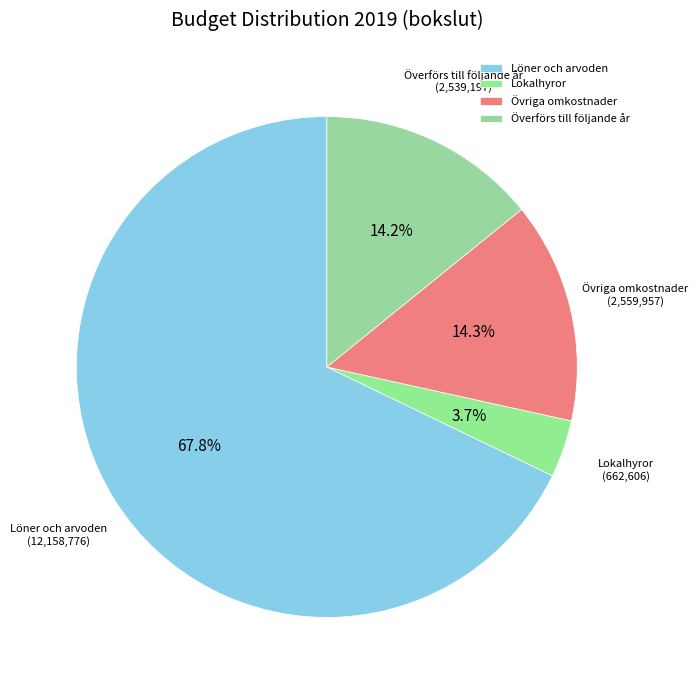

Does Överförs till följande år represent more than half of the total?

No